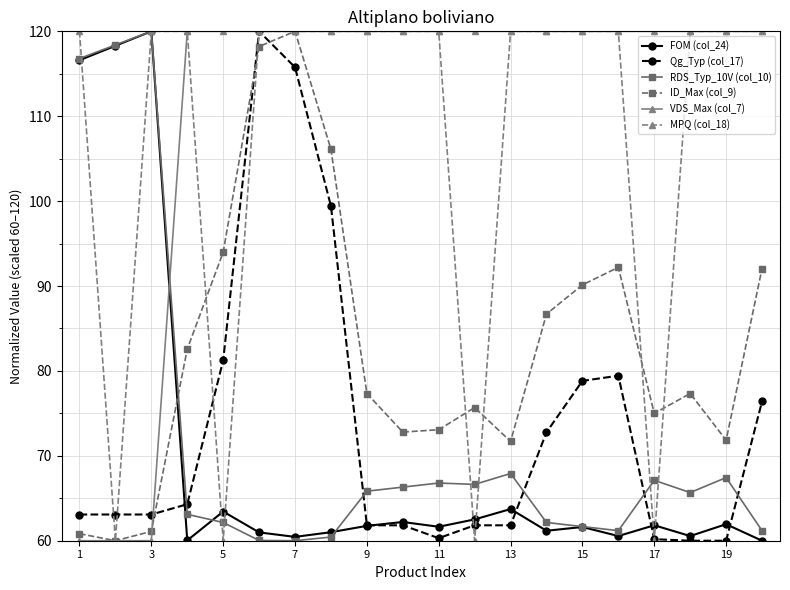

True or false: Qg_Typ (col_17) and ID_Max (col_9) cross at least once.

True